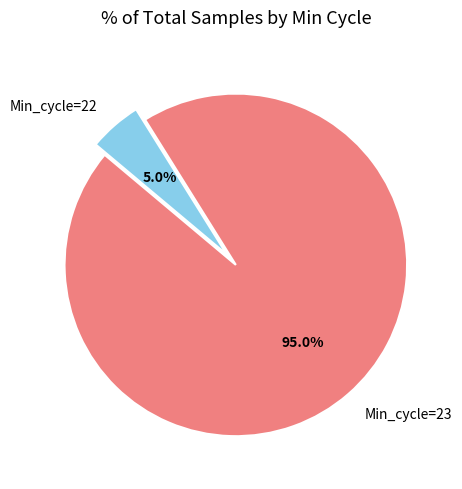

How many segments does this pie chart have?

2